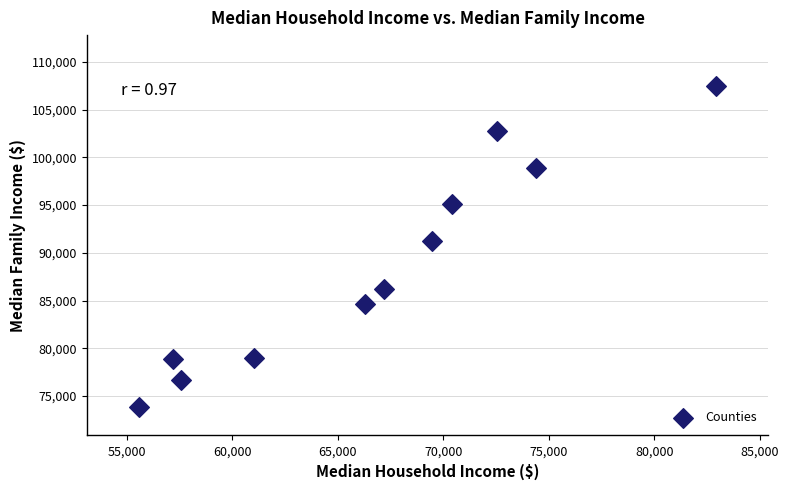

What is the range of X values (max minus min)?

27353